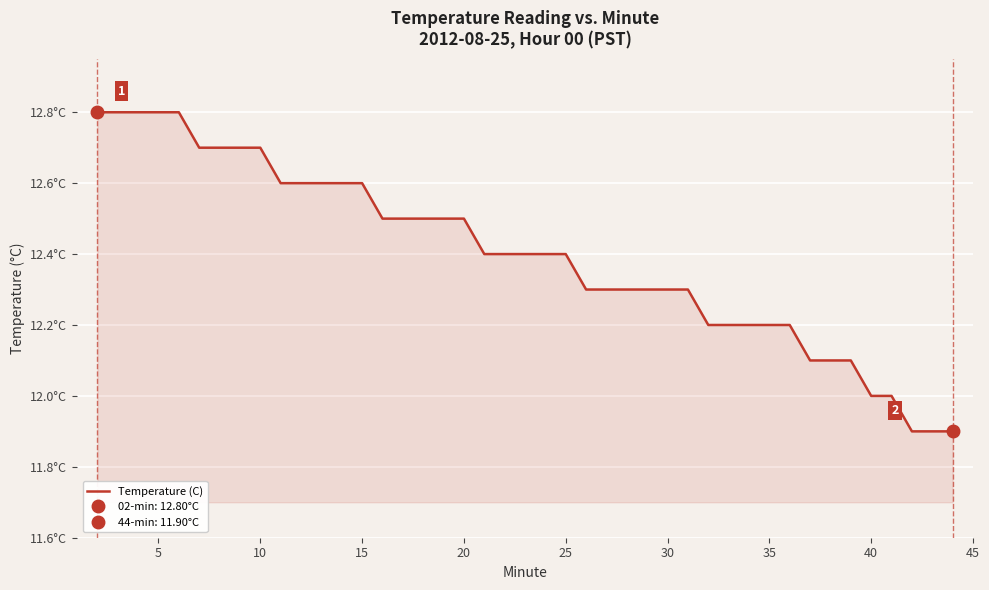

True or false: the data shows 20.6 at 20.

False